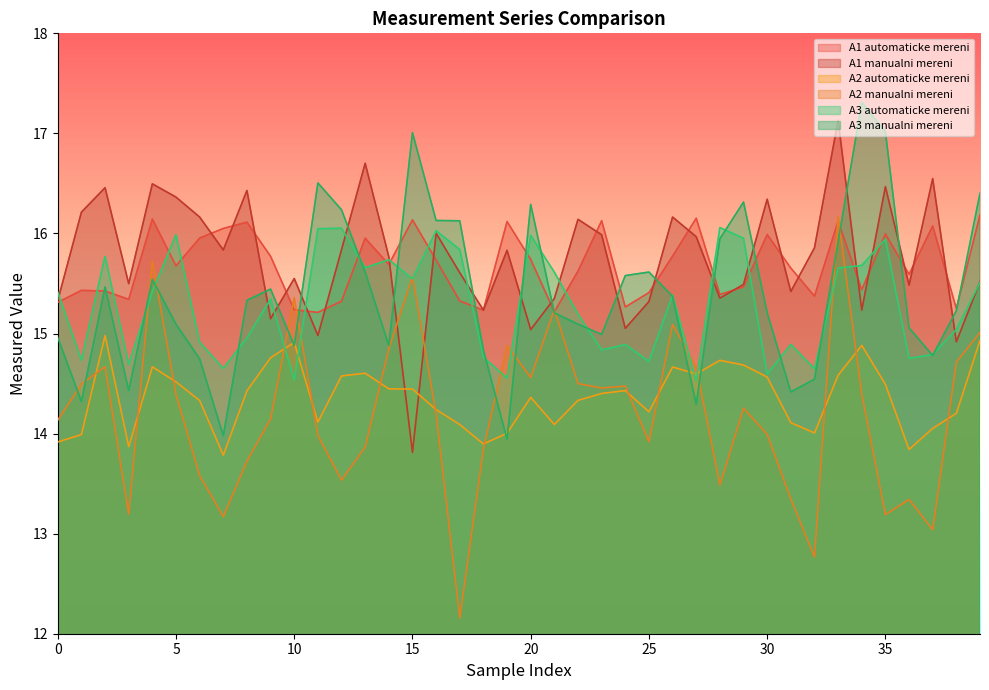

What is the difference between the maximum and minimum values in the A3 automaticke mereni series?

1.5